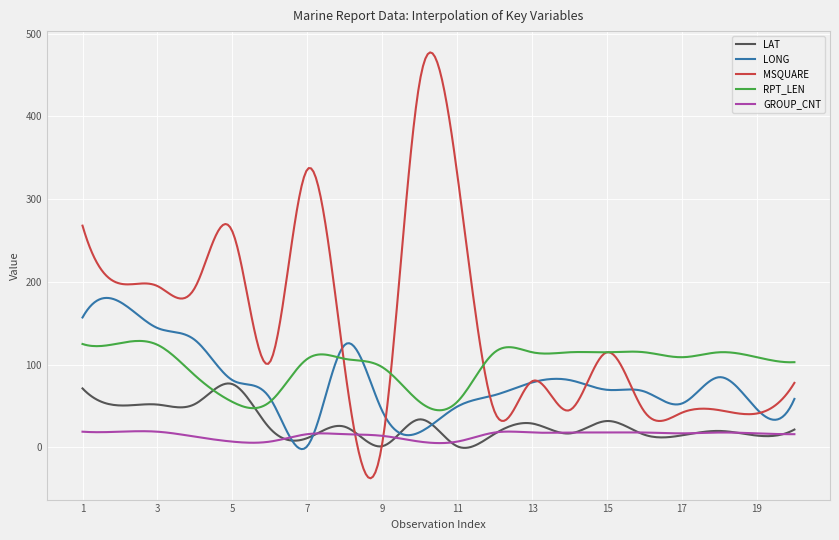

True or false: MSQUARE and LAT cross at least once.

True